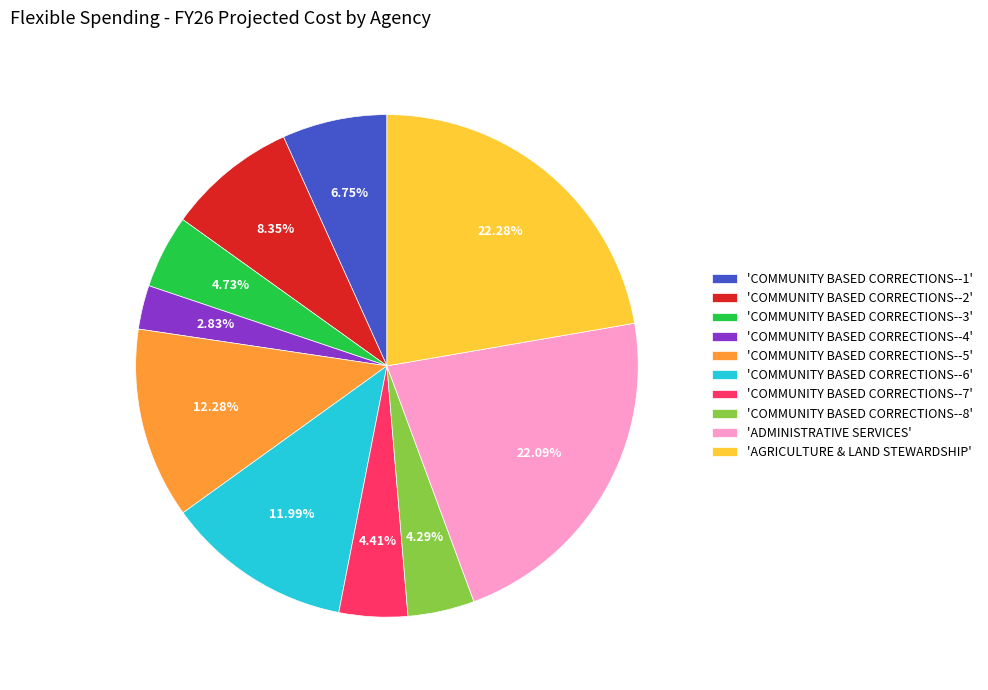

Do 'COMMUNITY BASED CORRECTIONS--3' and 'COMMUNITY BASED CORRECTIONS--4' together represent more than half of the pie?

No